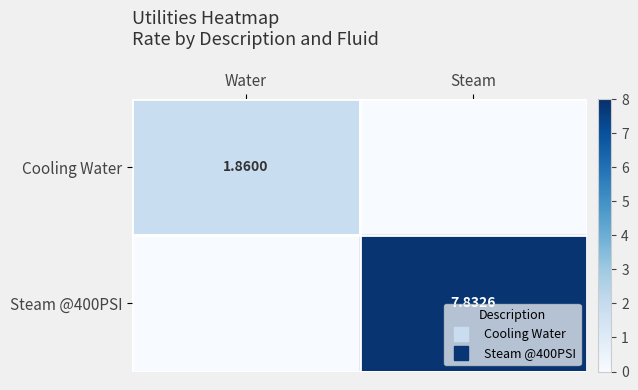

At which label does Cooling Water reach its peak?

Water